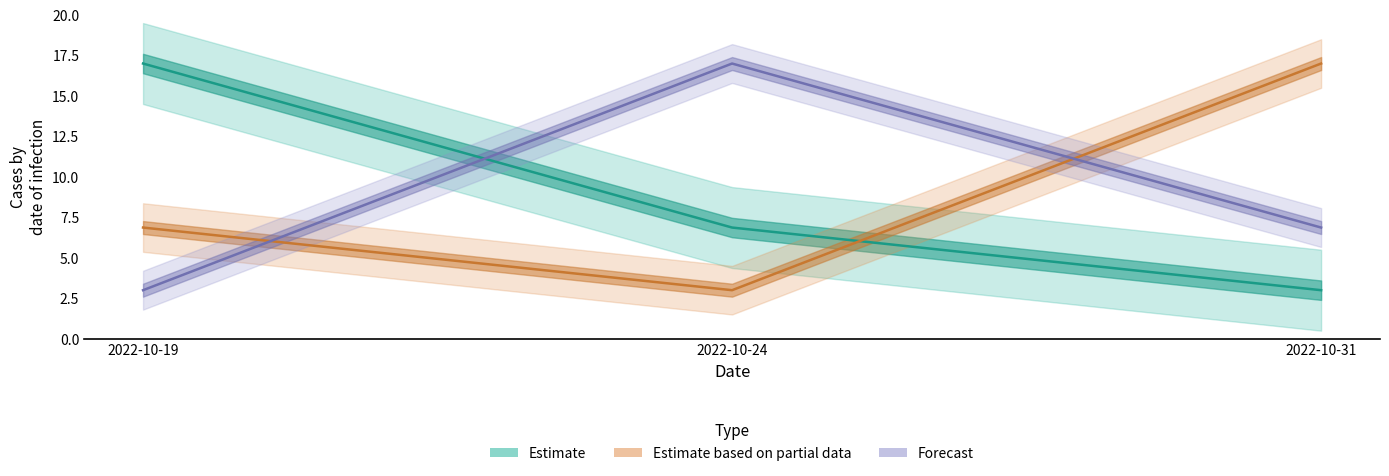

Which label corresponds to the largest value in the chart?

2022-10-19